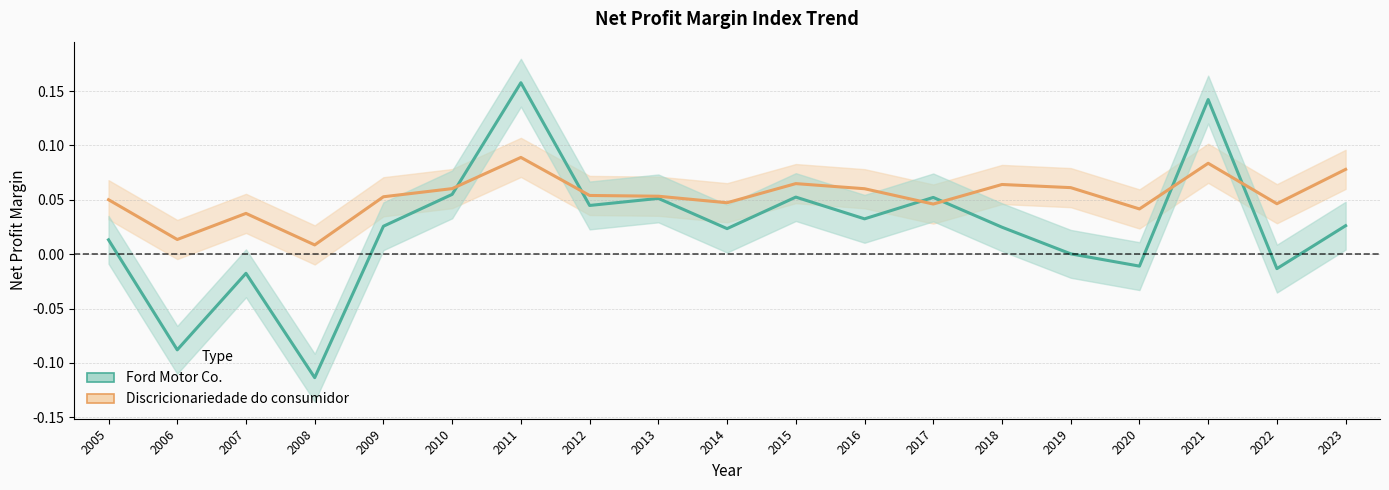

Reading left to right, what are all the values shown in this chart?

Ford Motor Co.: 2005=0.0	2006=-0.1	2007=-0.0	2008=-0.1	2009=0.0	2010=0.1	2011=0.2	2012=0.0	2013=0.1	2014=0.0	2015=0.1	2016=0.0	2017=0.1	2018=0.0	2019=0.0	2020=-0.0	2021=0.1	2022=-0.0	2023=0.0
Discricionariedade do consumidor: 2005=0.1	2006=0.0	2007=0.0	2008=0.0	2009=0.1	2010=0.1	2011=0.1	2012=0.1	2013=0.1	2014=0.0	2015=0.1	2016=0.1	2017=0.0	2018=0.1	2019=0.1	2020=0.0	2021=0.1	2022=0.0	2023=0.1